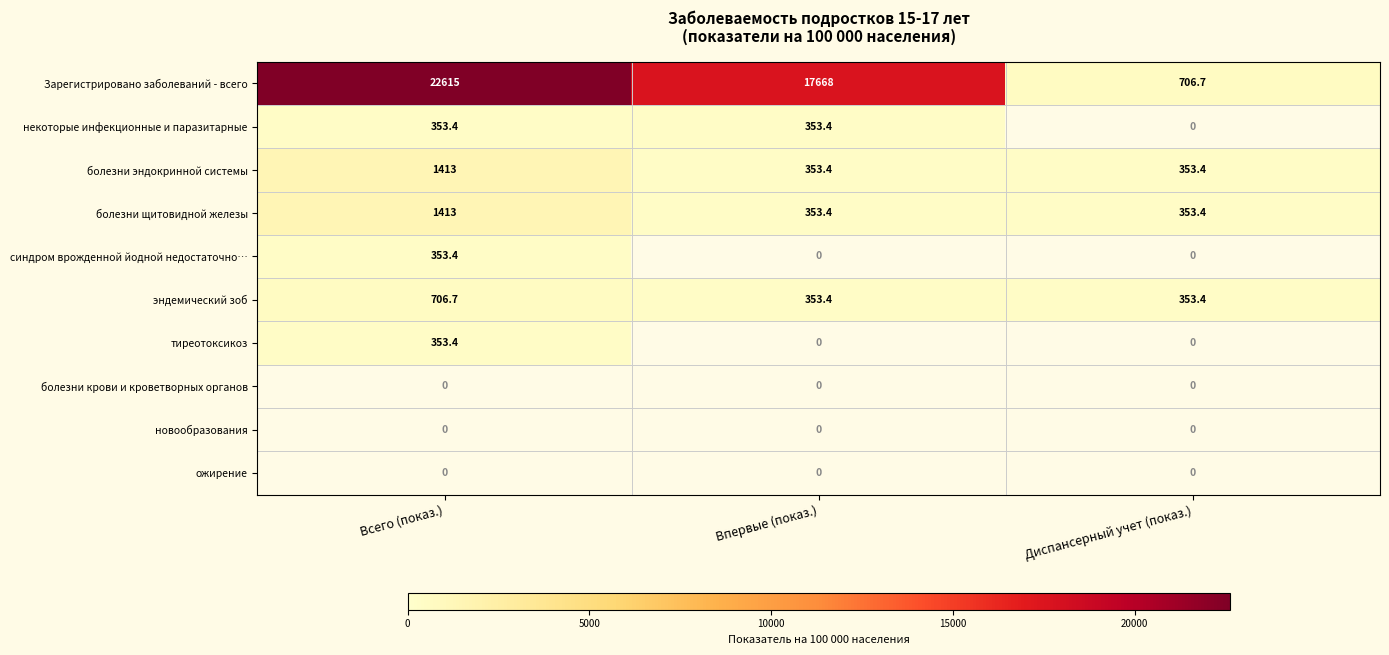

The value of эндемический зоб at Диспансерный учет (показ.) is 353.4. True or false?

True